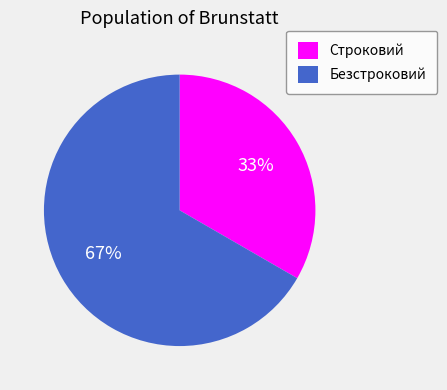

Is it true that Строковий is 21% of the pie?

False